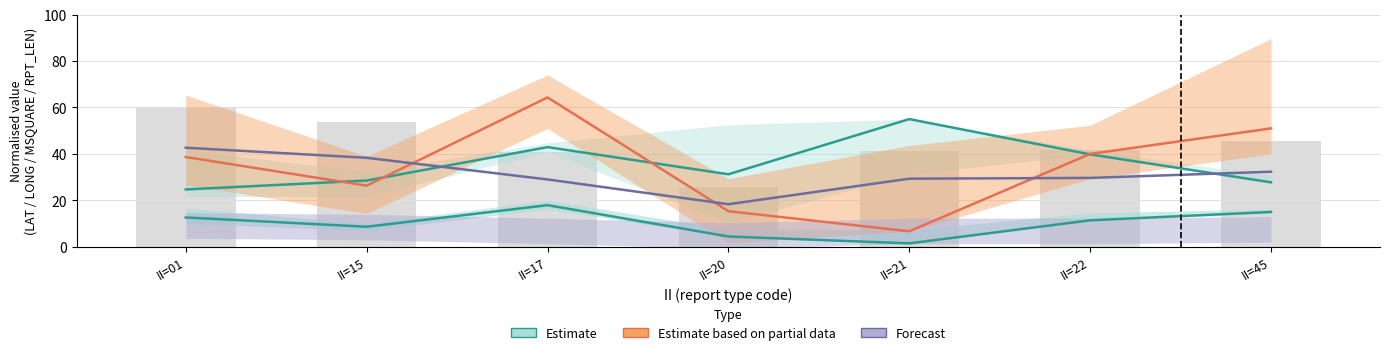

At which label is Estimate based on partial data closest to 35?

II=01